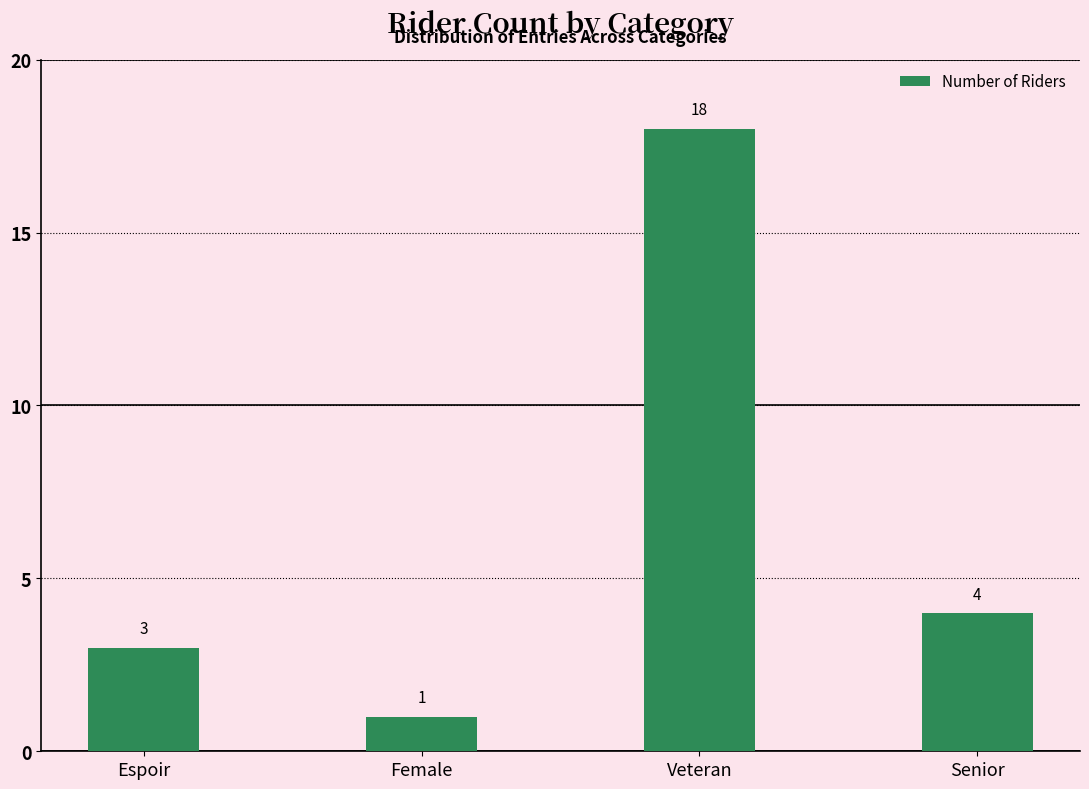

What is the label of the 2nd bar from the right?

Veteran